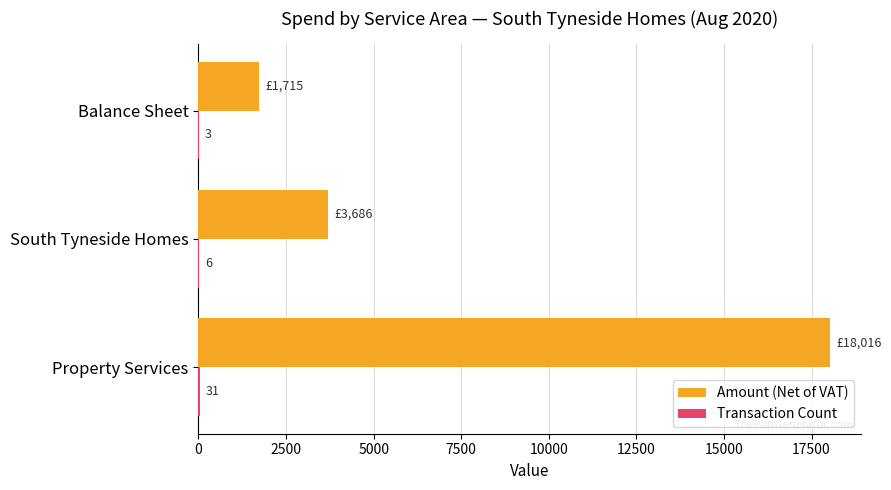

At which category is the sum across all series the highest?

Property Services